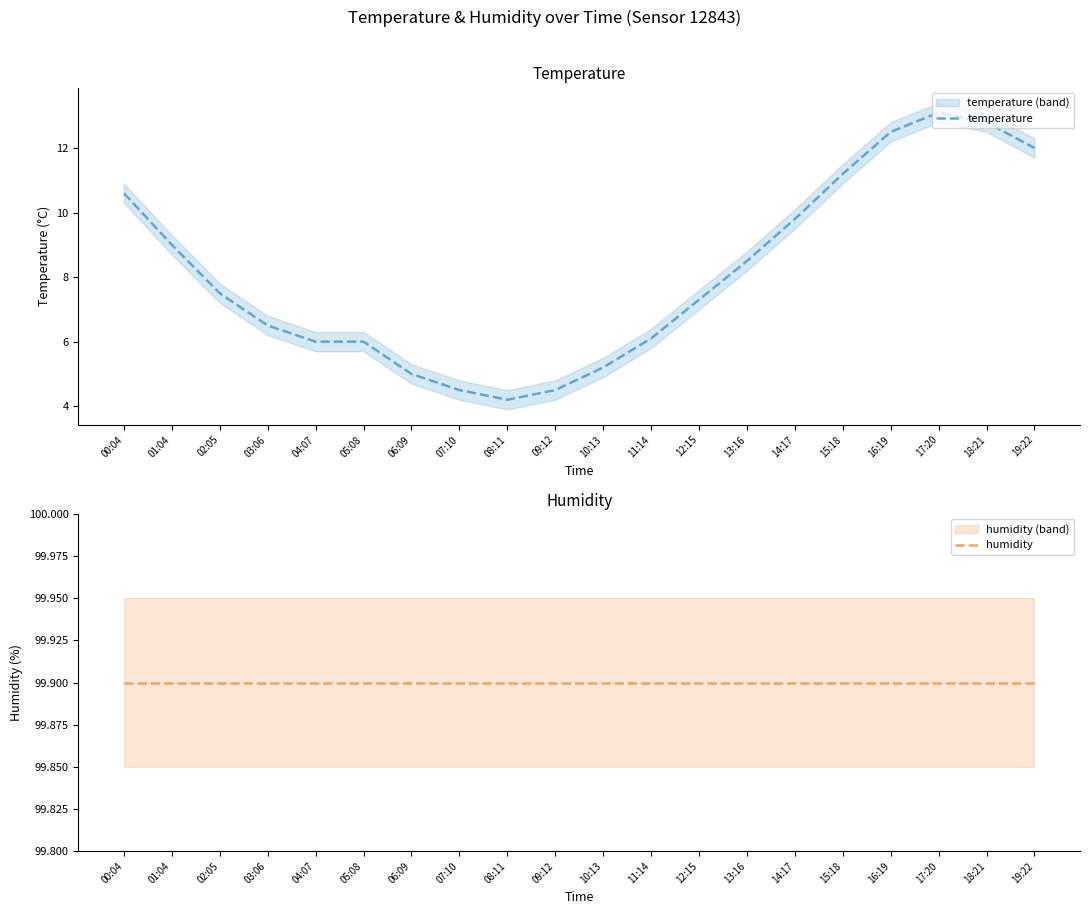

At which label does temperature reach its minimum?

08:11